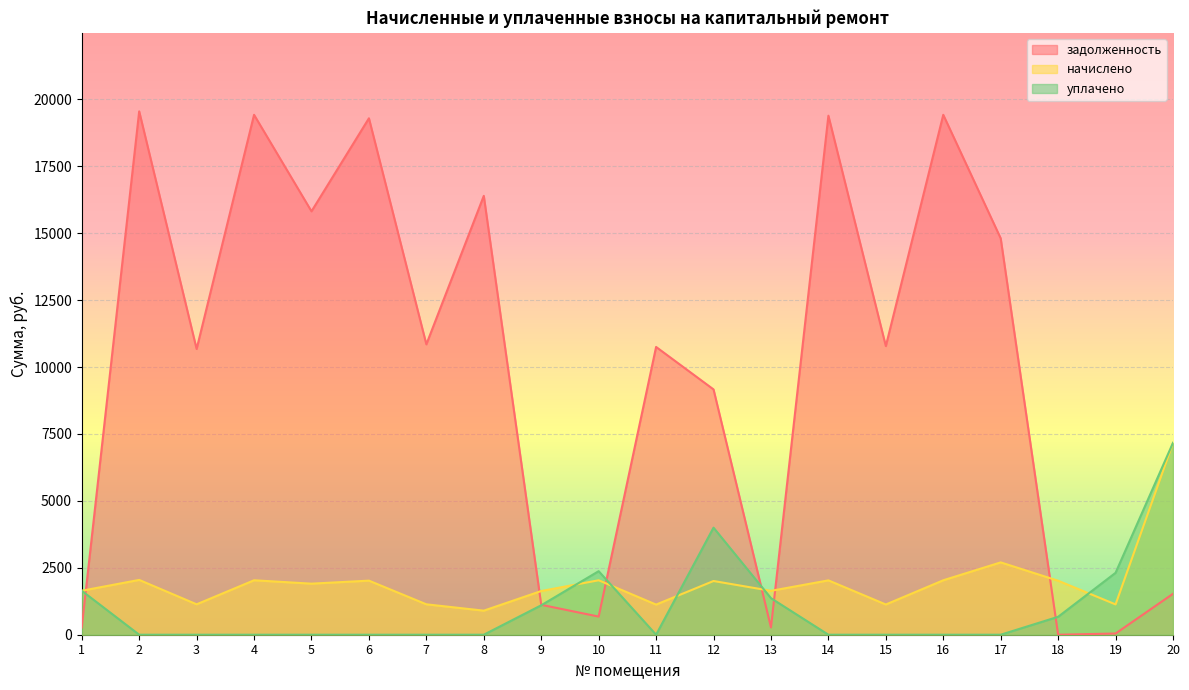

What is the approximate value of начислено at 16?

2034.4